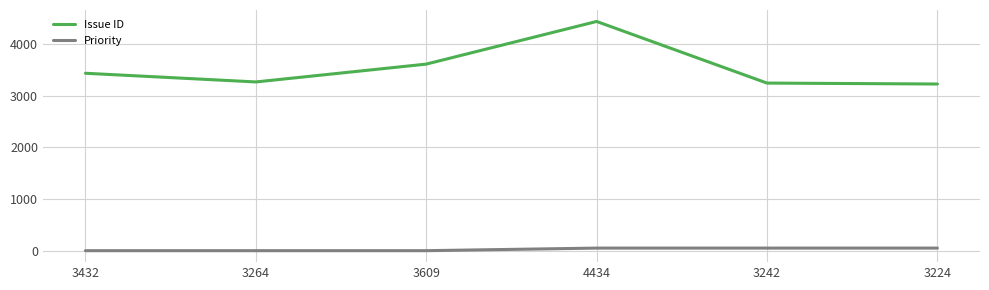

What is the difference between the maximum and minimum values in the Issue ID series?

1210